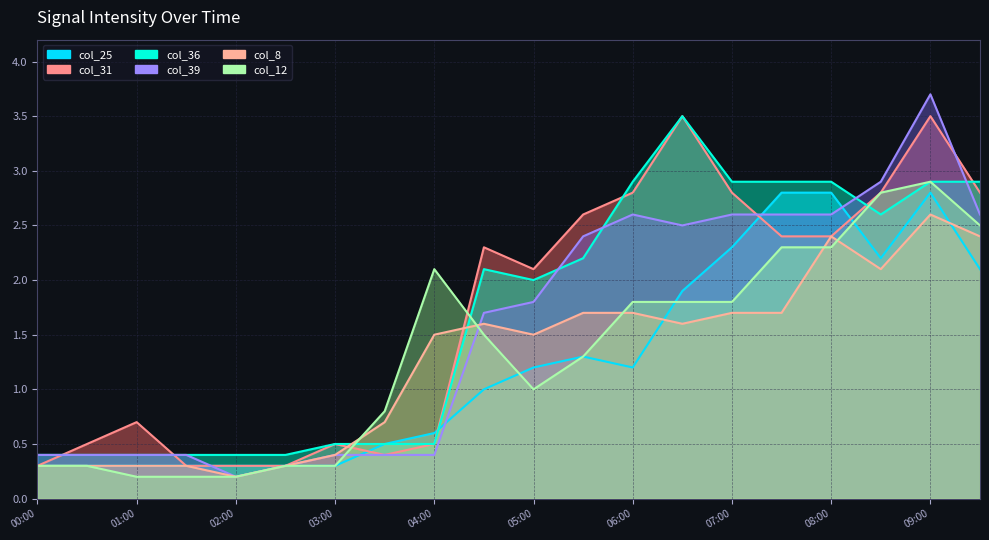

How many data points in col_36 are above 2?

10